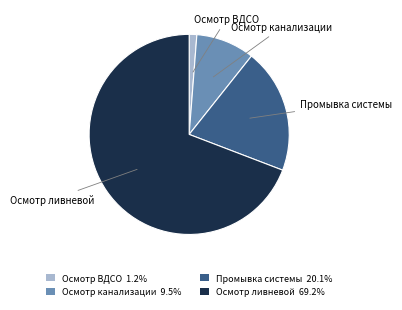

Rank the categories by value from highest to lowest.

Осмотр ливневой, Промывка системы, Осмотр канализации, Осмотр ВДСО